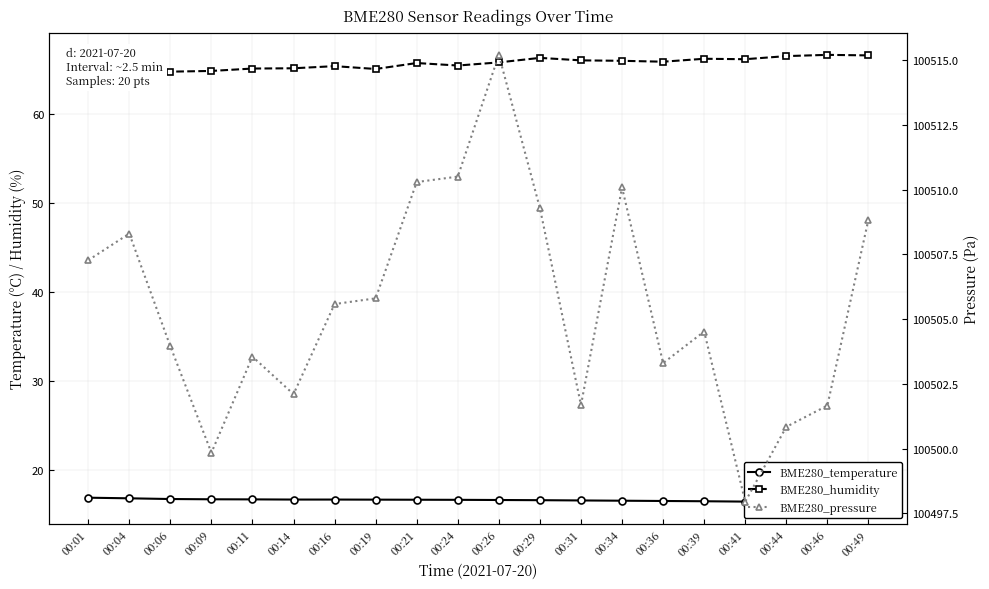

List the series in order of their peak value, highest first.

BME280_pressure, BME280_humidity, BME280_temperature